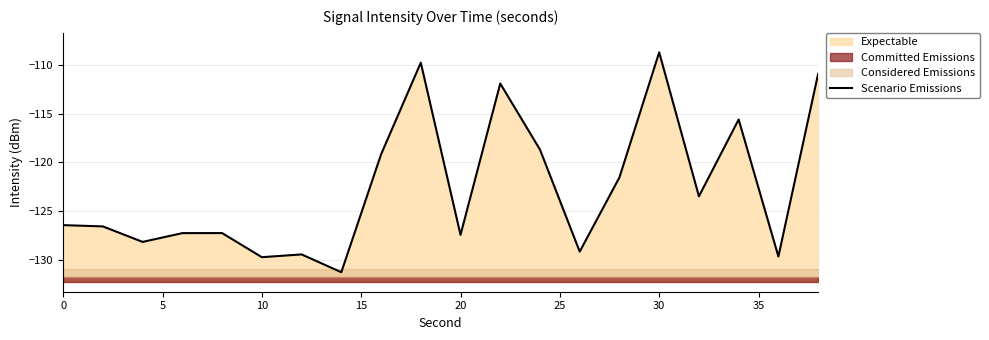

Reading left to right, list all the values displayed in this chart.

-126.4	-126.6	-128.2	-127.3	-127.2	-129.7	-129.4	-131.3	-119.2	-109.8	-127.4	-111.9	-118.7	-129.2	-121.5	-108.7	-123.5	-115.6	-129.7	-110.9